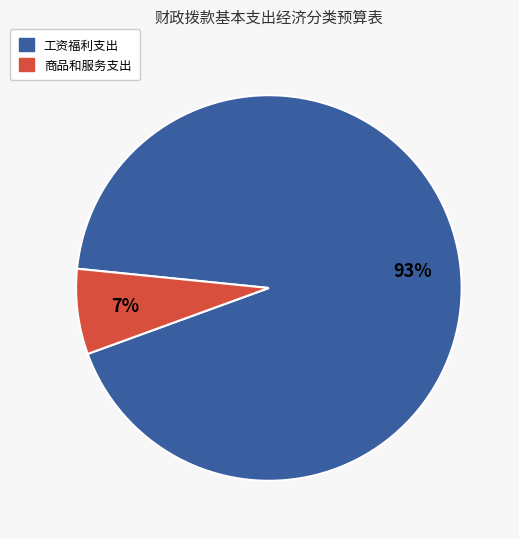

Rank the categories by value from lowest to highest.

商品和服务支出, 工资福利支出